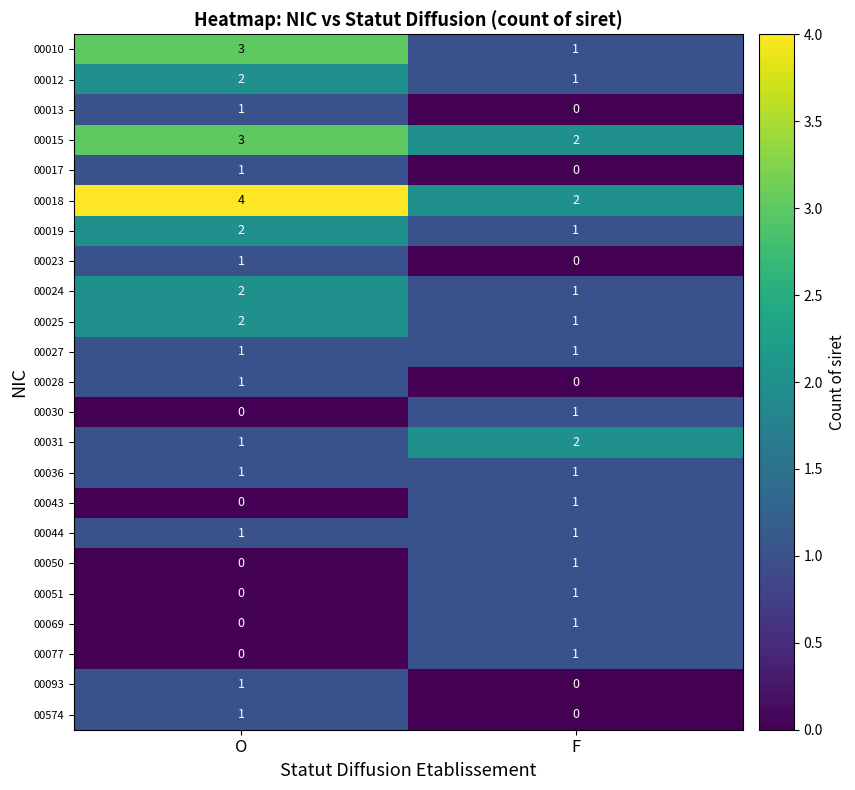

What is the total value across all series at O?

28